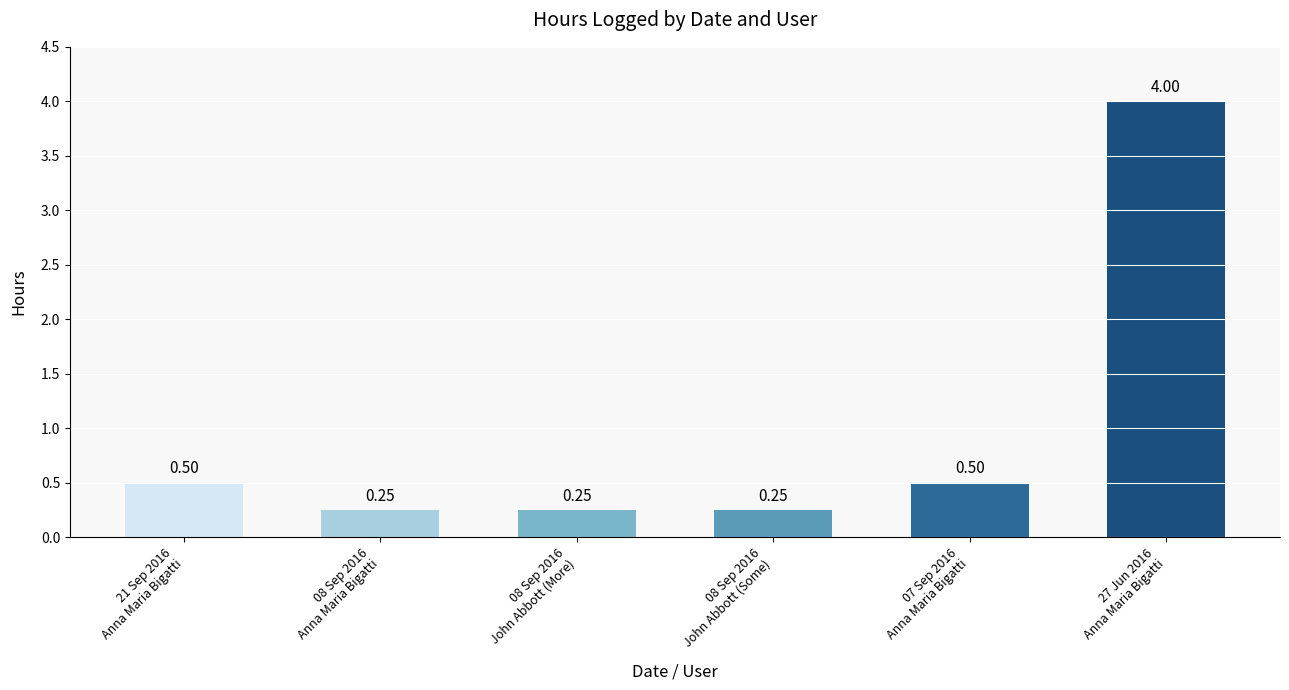

What is the label of the 6th bar from the right?

21 Sep 2016
Anna Maria Bigatti